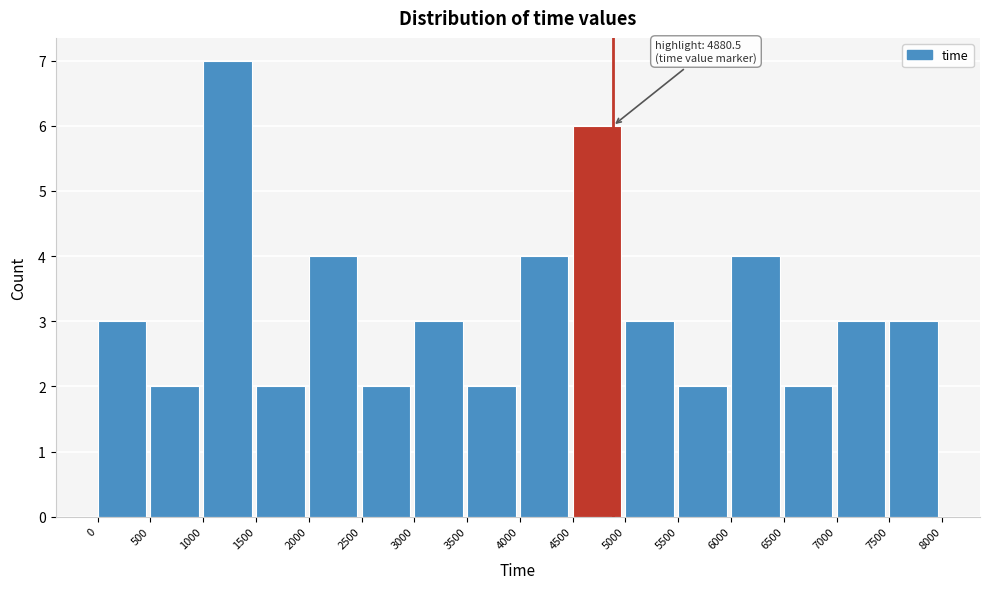

Which range on the x-axis has the tallest bar?

1000 to 1500